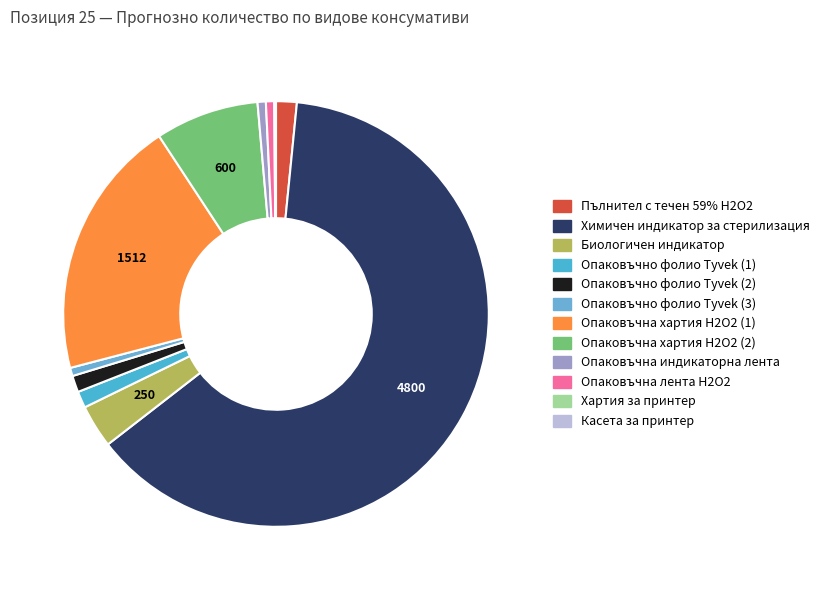

Combined, what portion of the pie is Хартия за принтер and Пълнител с течен 59% H2O2?

1.7%